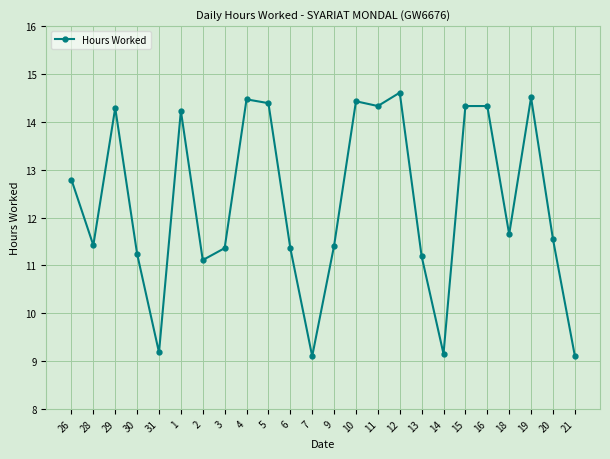

What is the label of the 5th point from the right?

16